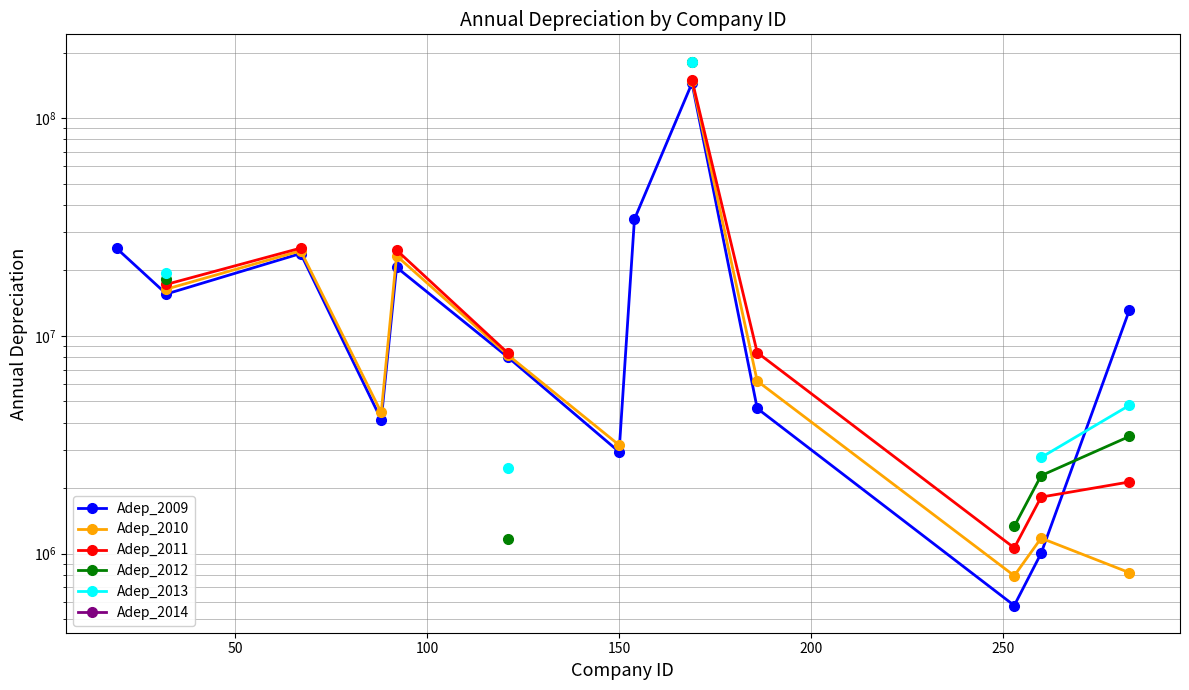

How many values in the Adep_2010 series are below 6203071?

5